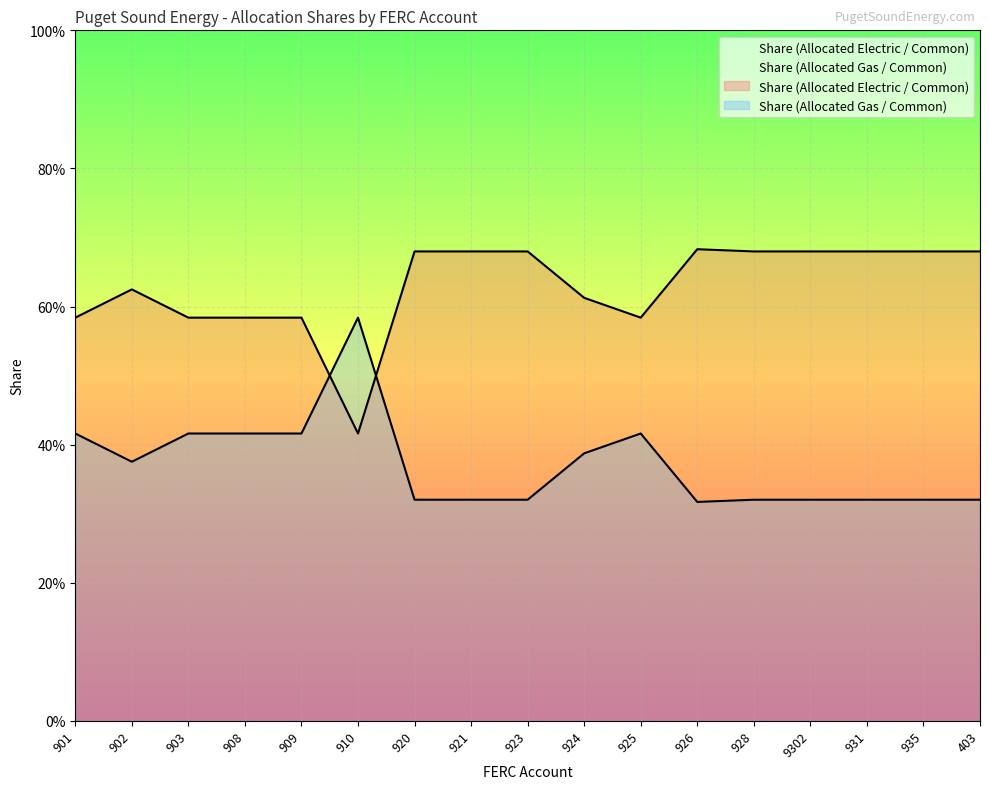

Which has a higher value, 910 or 908?

908